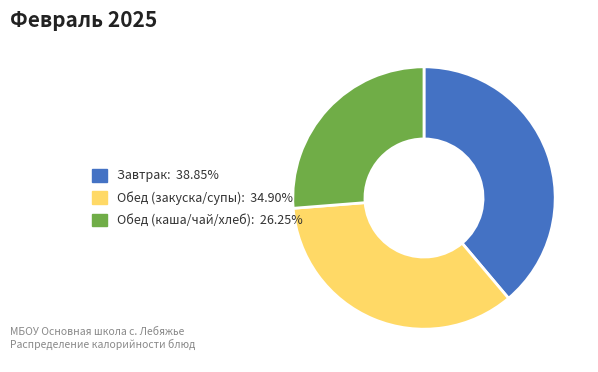

Does Обед (каша/чай/хлеб): 26.25% account for over 50% of the chart?

No